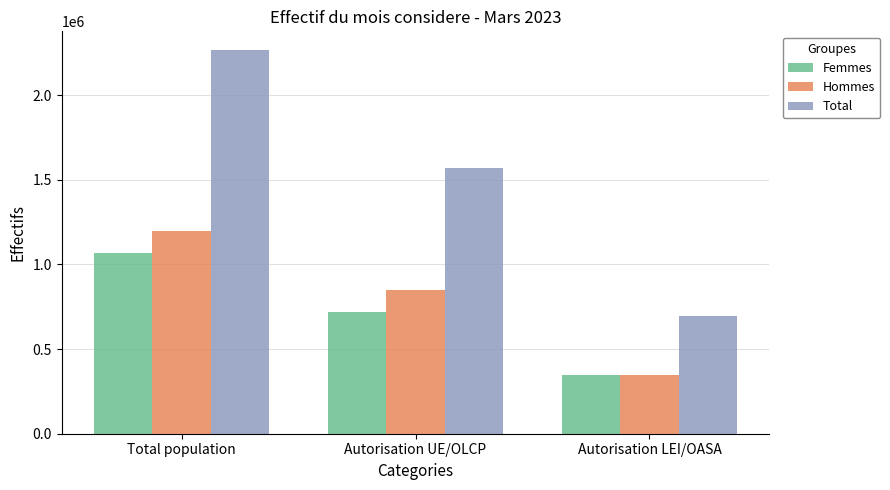

What position from the right is Autorisation UE/OLCP?

2